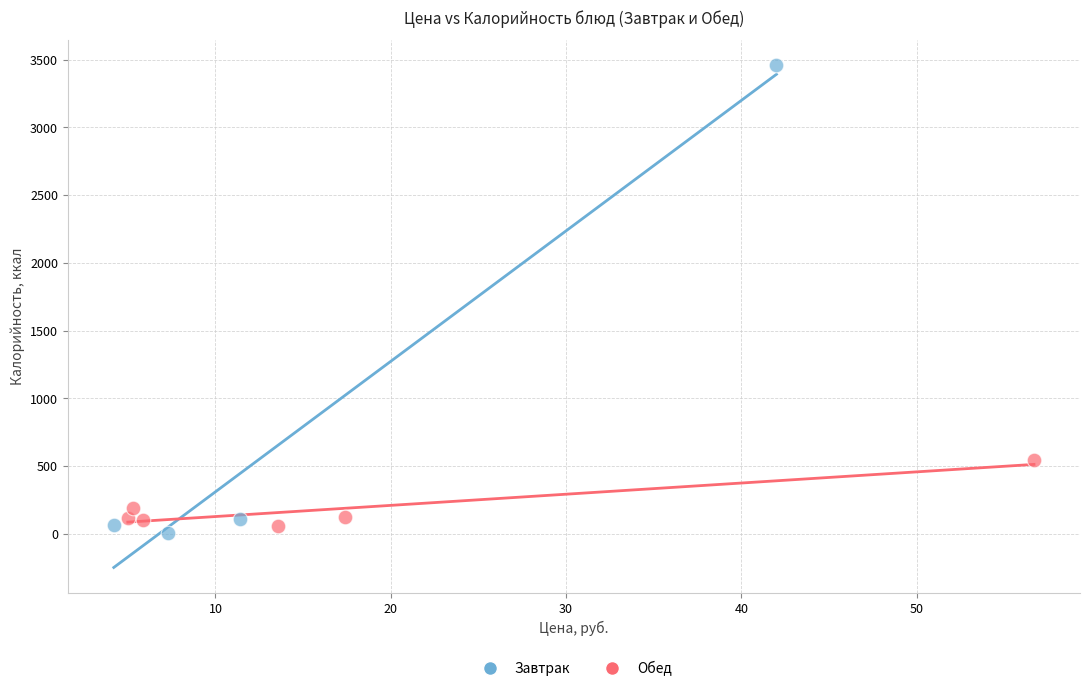

Which series has the widest spread of Y values?

Завтрак